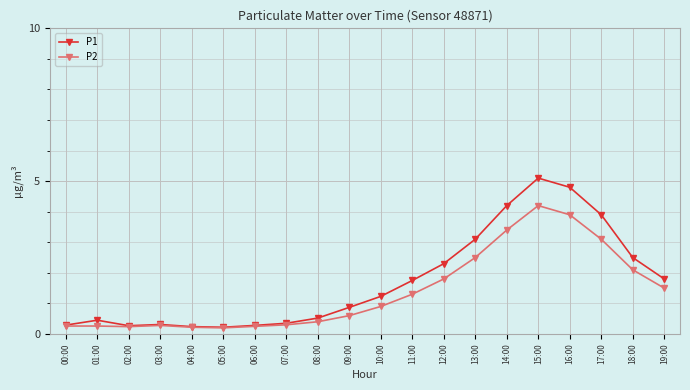

What is the total value across all series at 17:00?

7.0